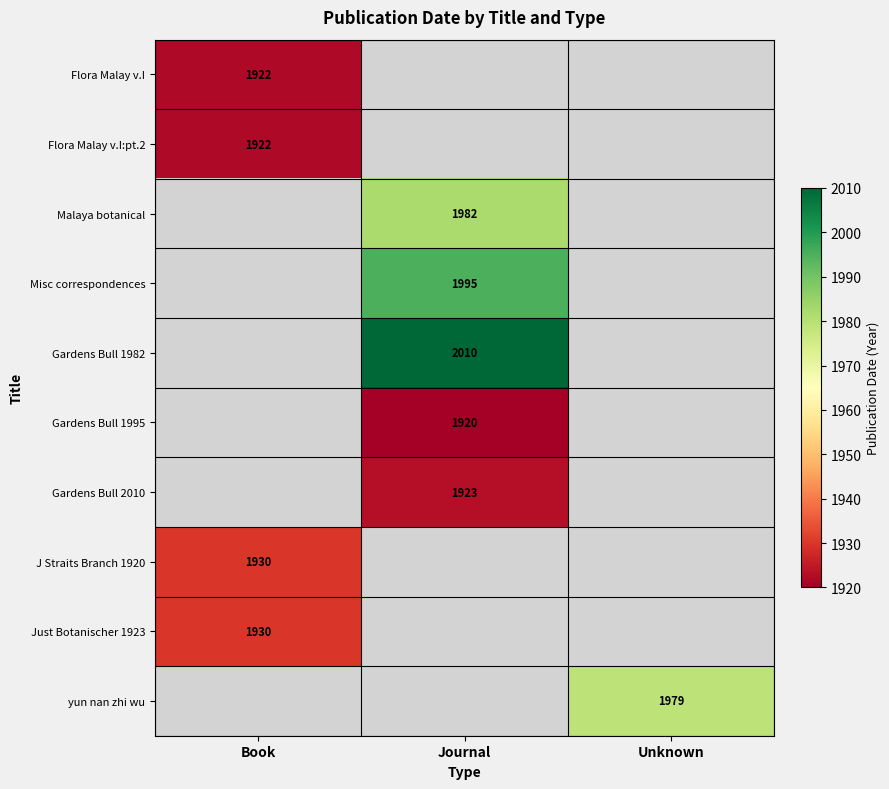

The value of J Straits Branch 1920 at Book is 771. True or false?

False